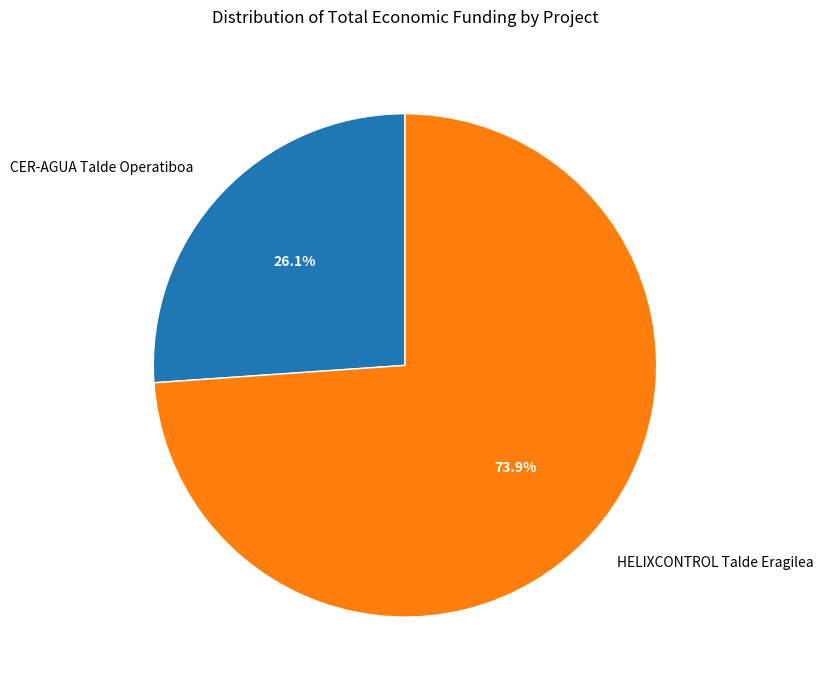

How many slices are in this pie chart?

2